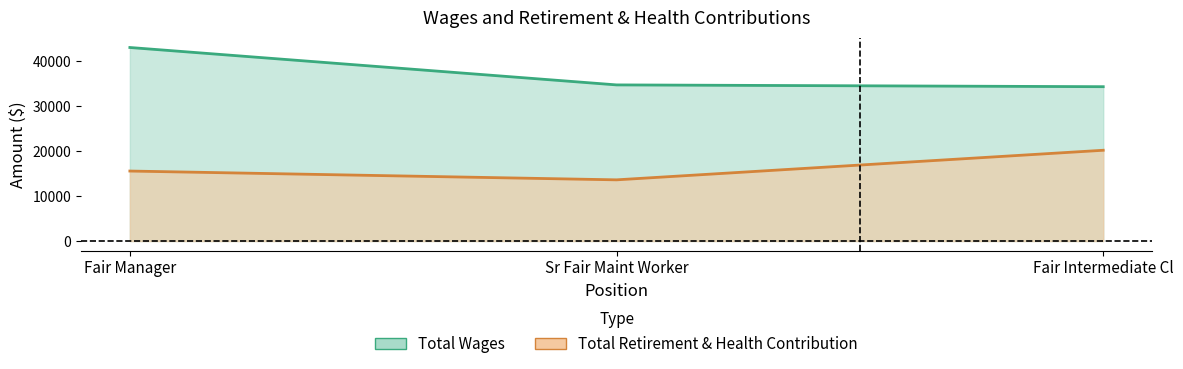

How many values in the Total Retirement & Health Contribution series exceed 15560?

1